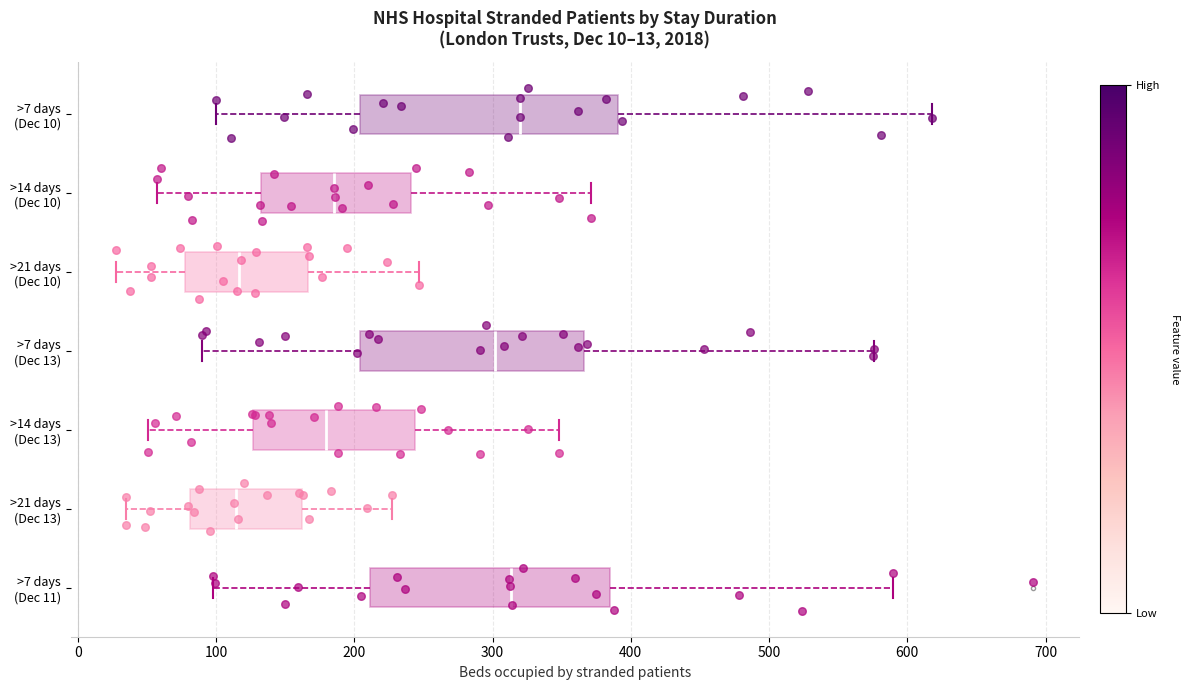

Comparing the boxes themselves (not the whiskers), which one is the widest?

>7 days (Dec 10)